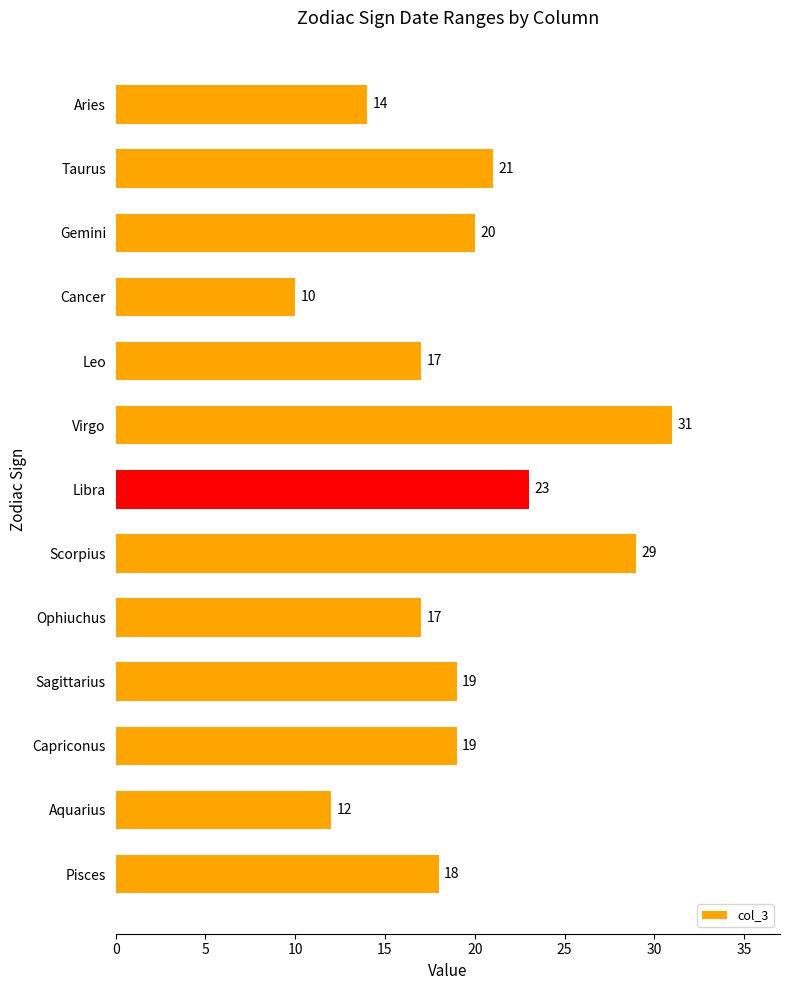

Which has a higher value, Sagittarius or Aquarius?

Sagittarius